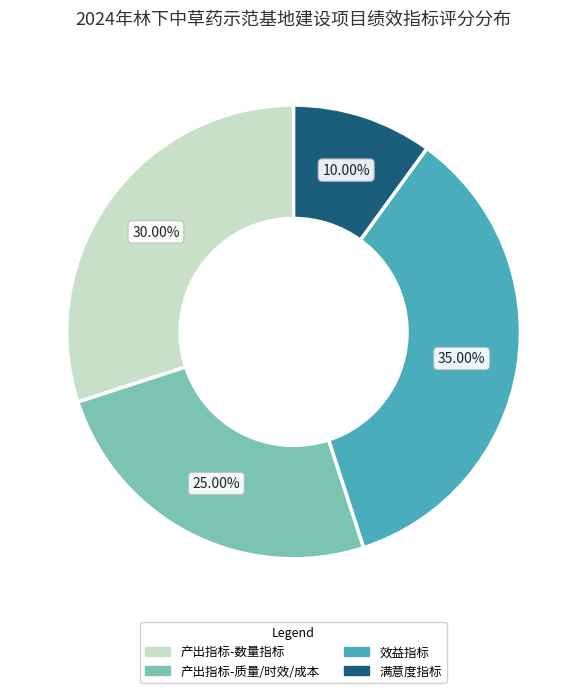

Which category has the smallest portion of the pie?

满意度指标